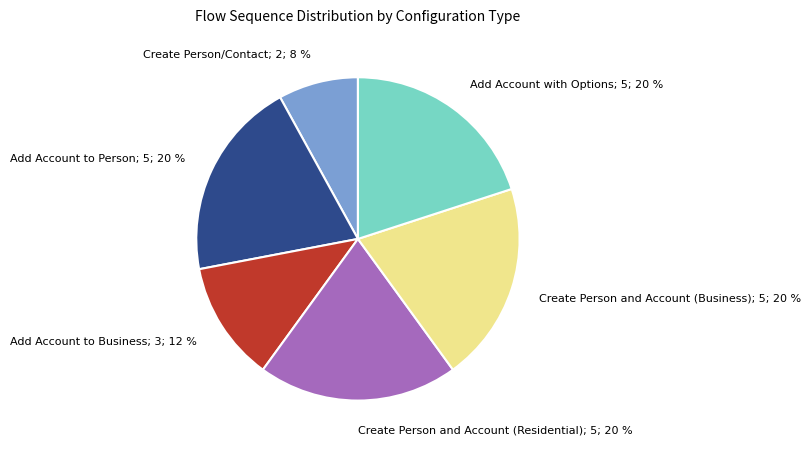

How many segments does this pie chart have?

6